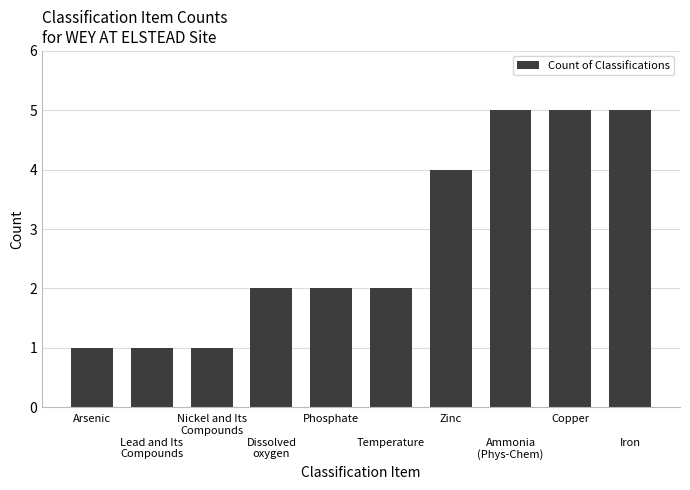

What is the value of the 7th bar from the left?

4